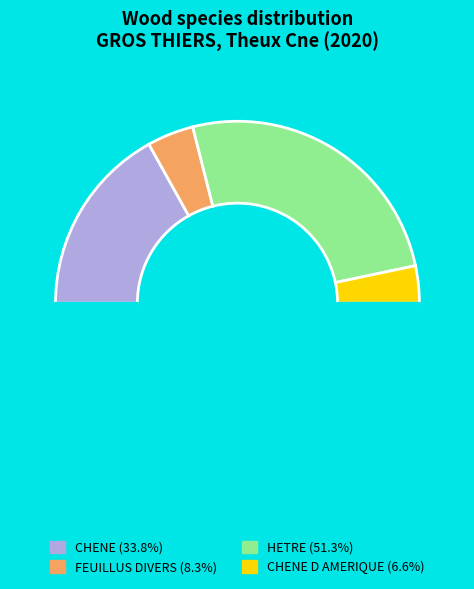

Which slice is the smallest?

CHENE D AMERIQUE